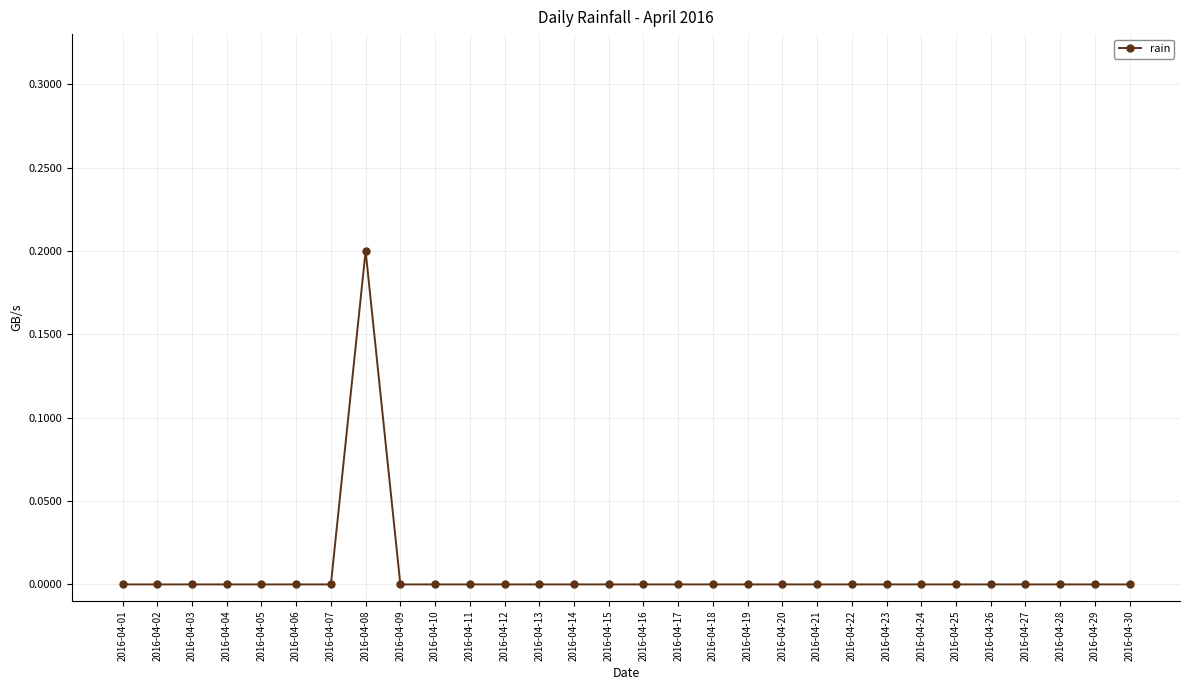

Which category has the highest value across all series?

2016-04-08